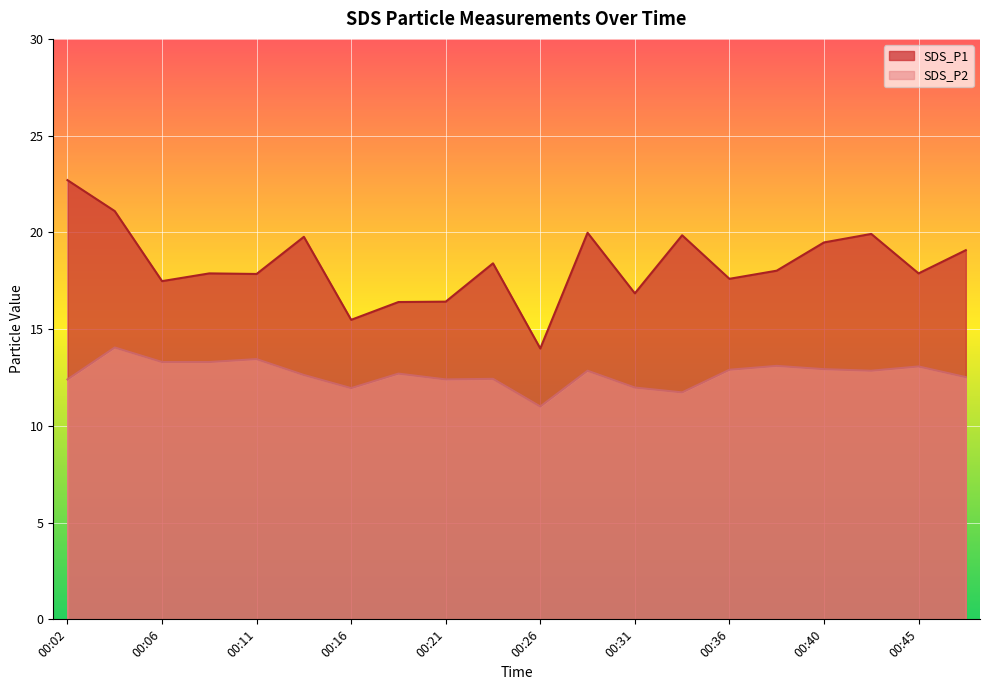

How many data points in SDS_P2 are above 12?

16